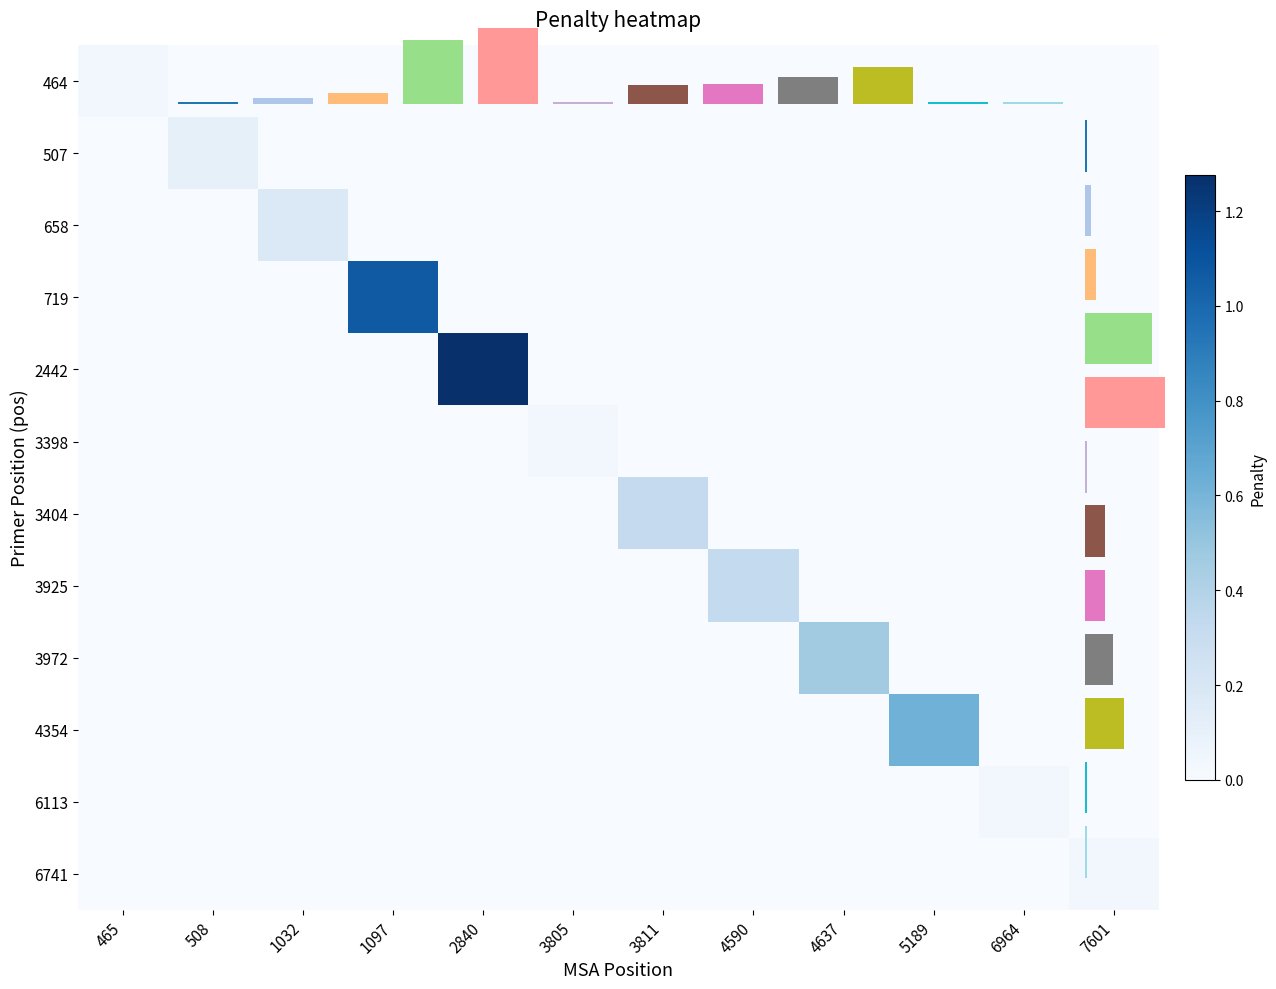

Which has a higher value, 5189 or 1032?

5189